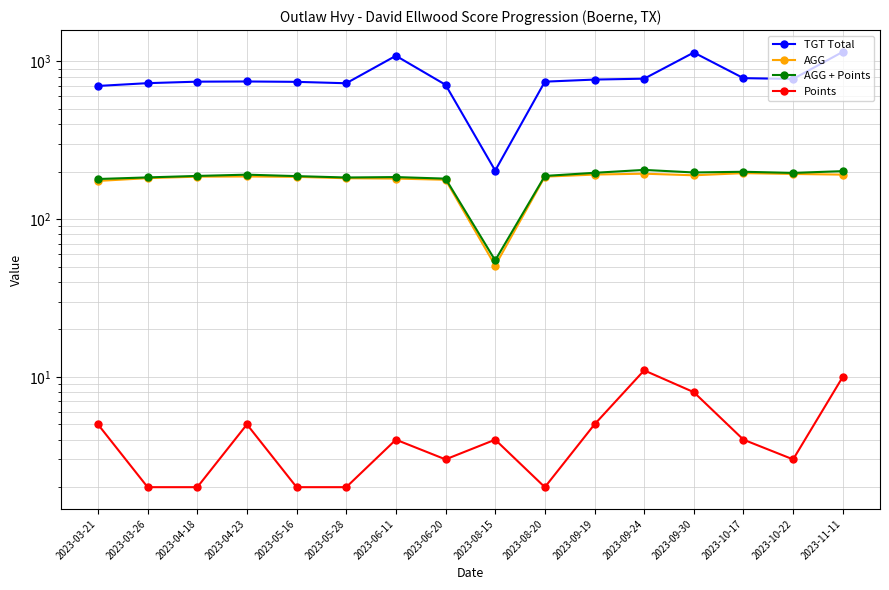

What is the difference between the AGG + Points values at 2023-05-28 and 2023-05-16?

3.8